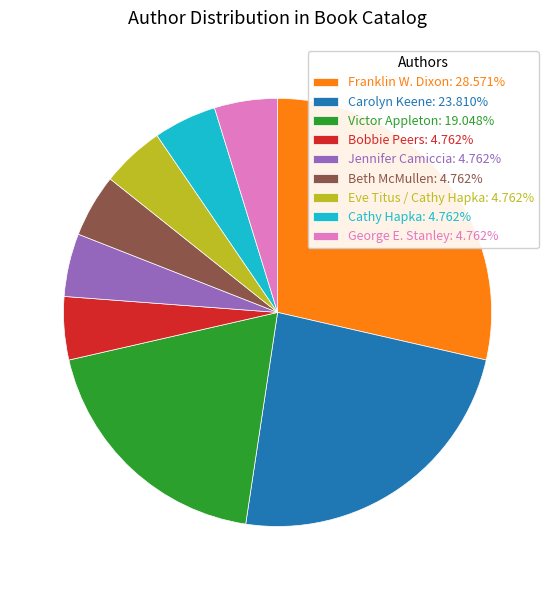

Approximately how many times larger is the value at George E. Stanley: 4.762% compared to Bobbie Peers: 4.762%?

1.0